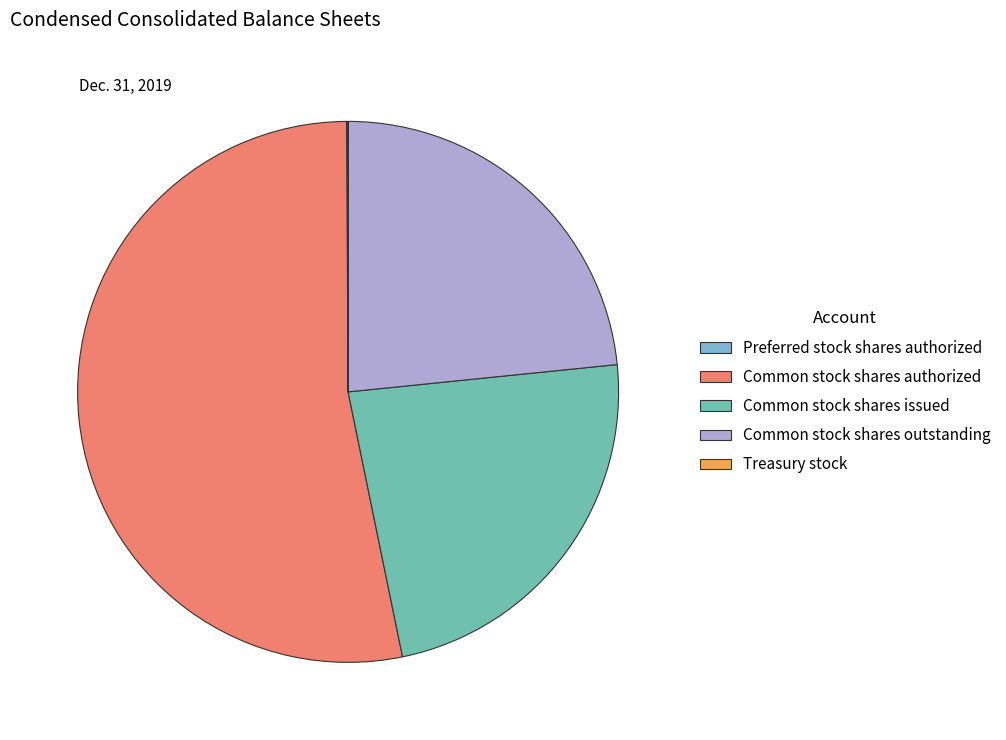

What portion of the pie excludes Preferred stock shares authorized?

99.9%